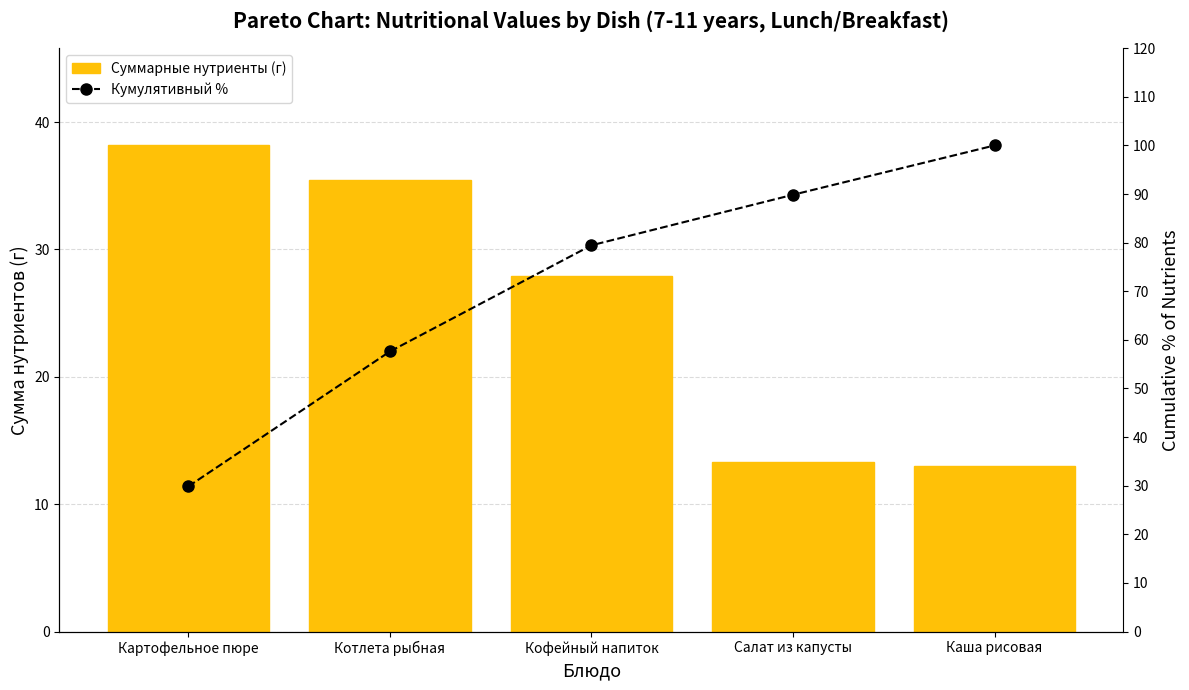

Between Кофейный напиток and Картофельное пюре, which is larger?

Картофельное пюре